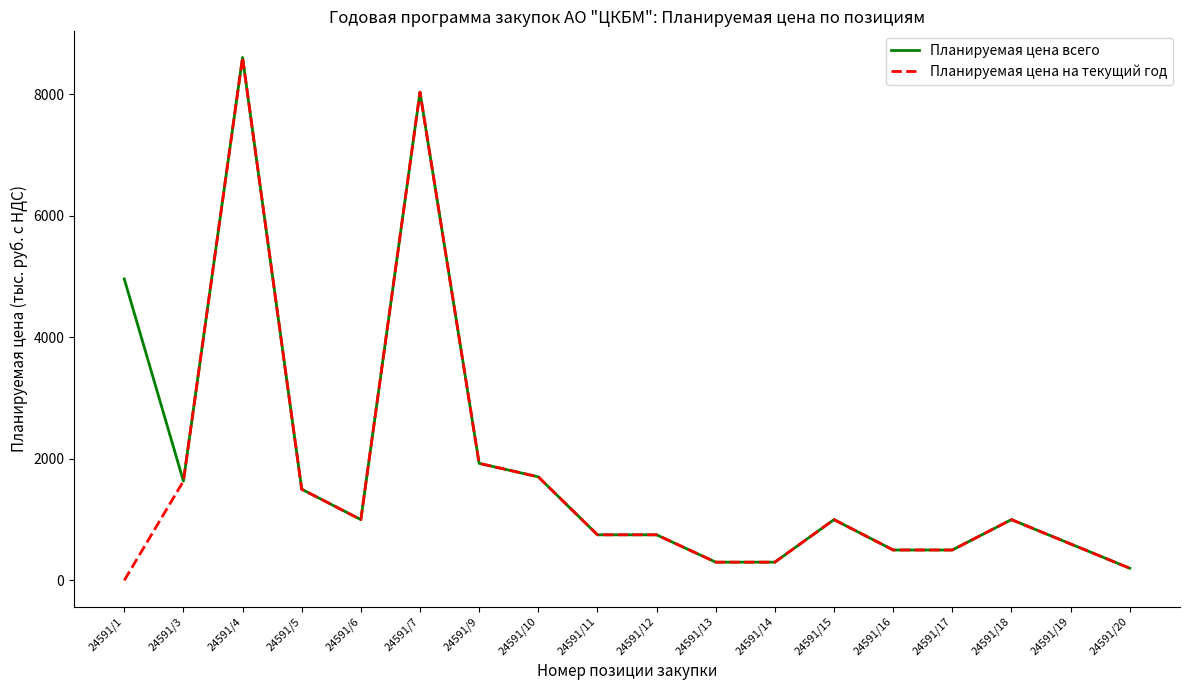

Is the value of Планируемая цена на текущий год at 24591/15 greater than the value of Планируемая цена всего at 24591/3?

No